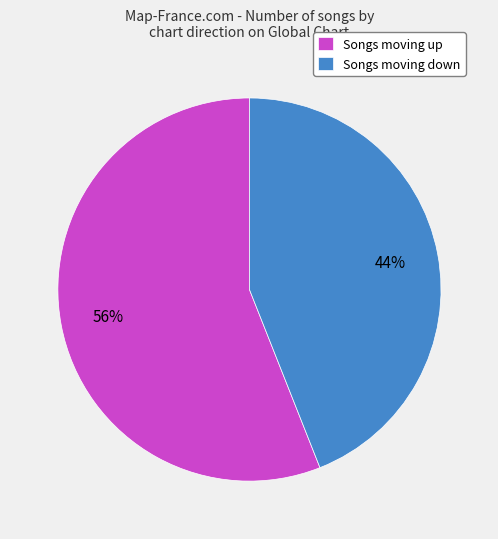

To the nearest percent, what is the difference between the Songs moving down and Songs moving up slice percentages?

12%